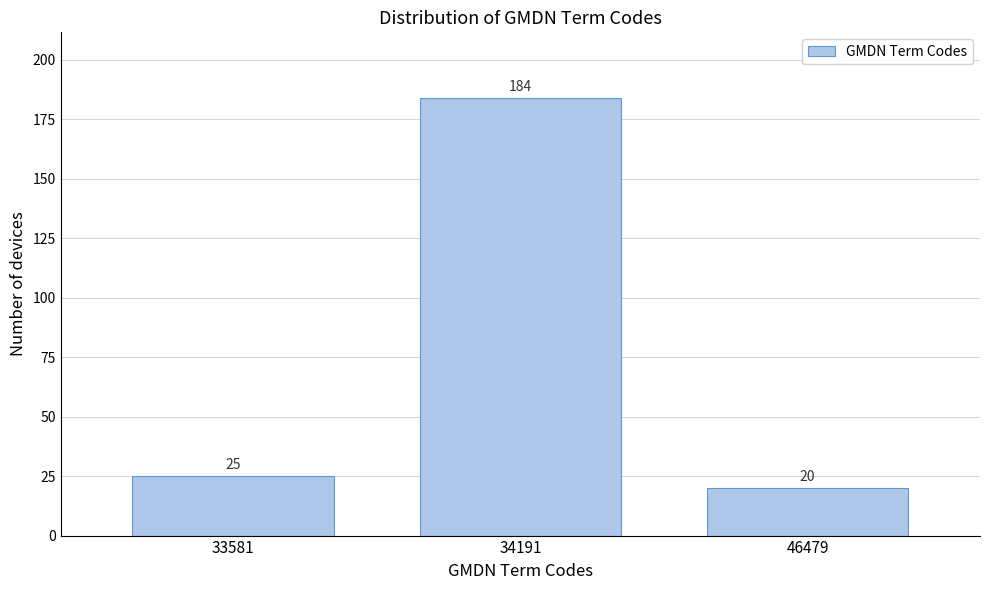

Reading left to right, list all the values displayed in this chart.

33581=25	34191=184	46479=20